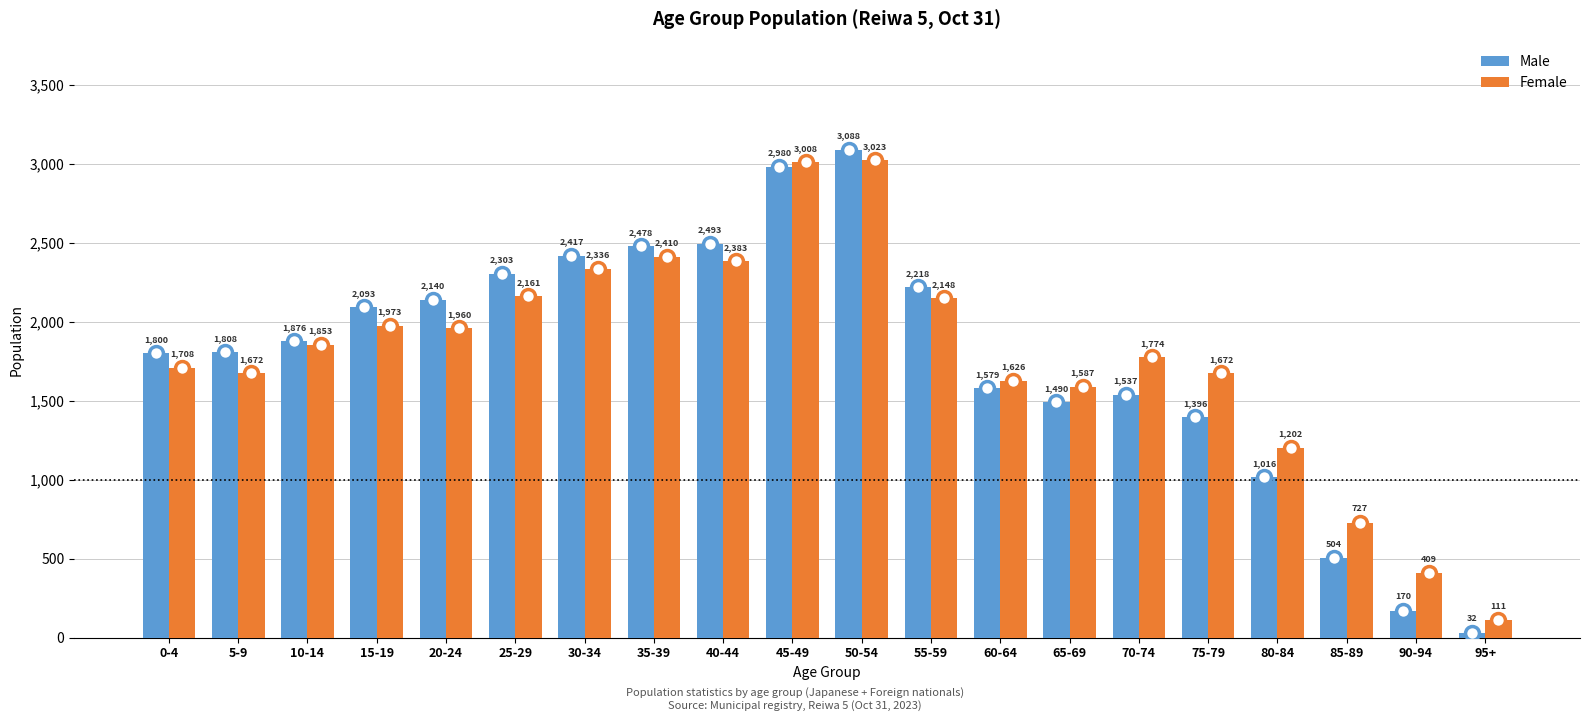

Rank the series by their maximum value, from lowest to highest.

Female, Male